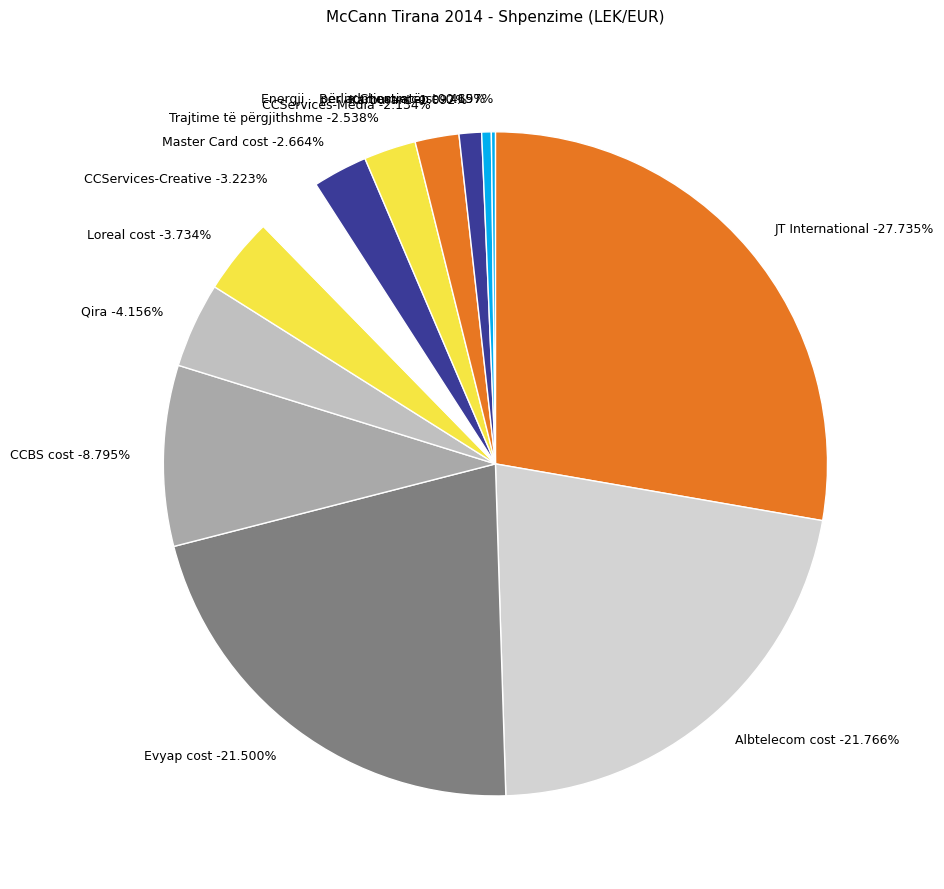

Which slice is the smallest?

Berlin Chemie cost